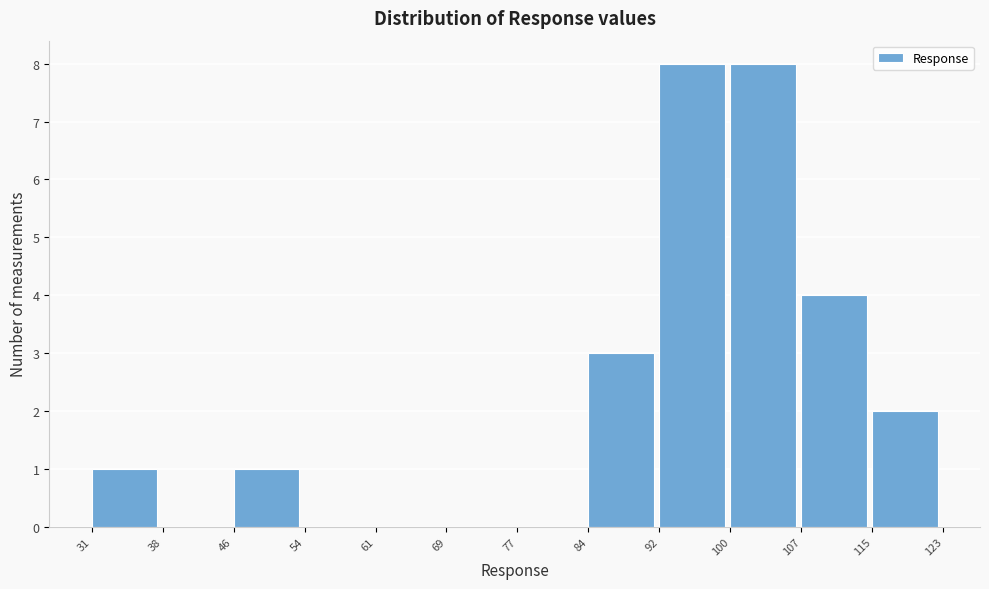

Reading left to right, list every bar in this chart as the range it spans on the x-axis followed by its height. The values are not printed on the chart, so give them approximately, as read against the axis.

31 to 38: 1
38 to 46: 0
46 to 54: 1
54 to 61: 0
61 to 69: 0
69 to 77: 0
77 to 84: 0
84 to 92: 3
92 to 100: 8
100 to 107: 8
107 to 115: 4
115 to 123: 2